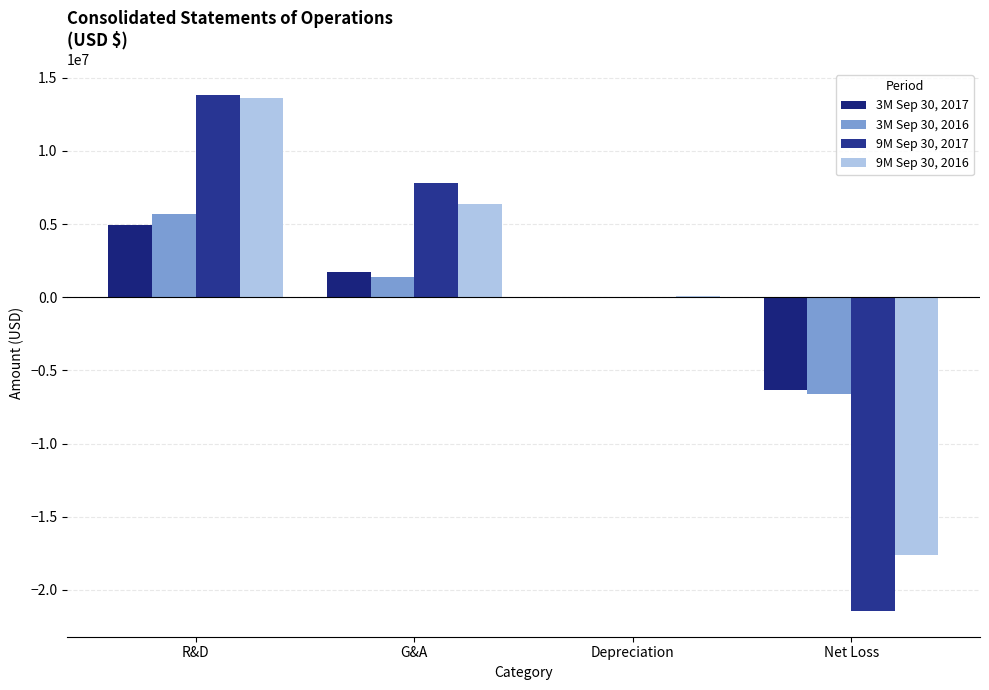

What are all the series names shown in the legend?

3M Sep 30, 2017, 3M Sep 30, 2016, 9M Sep 30, 2017, 9M Sep 30, 2016